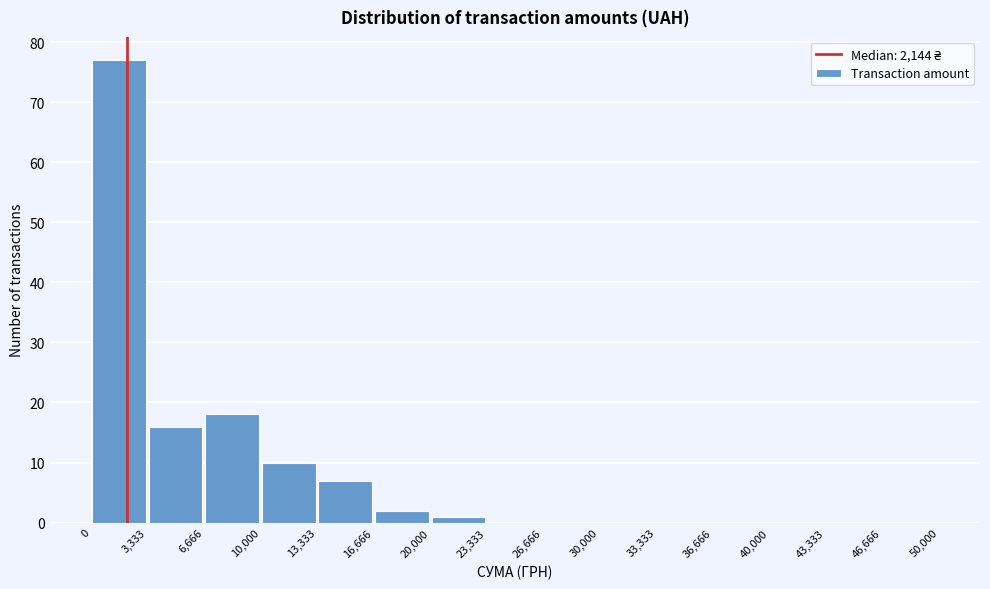

What is the height of the bar covering 20,000 to 23,333 on the x-axis? The values are not printed on the chart, so give them approximately, as read against the axis.

1